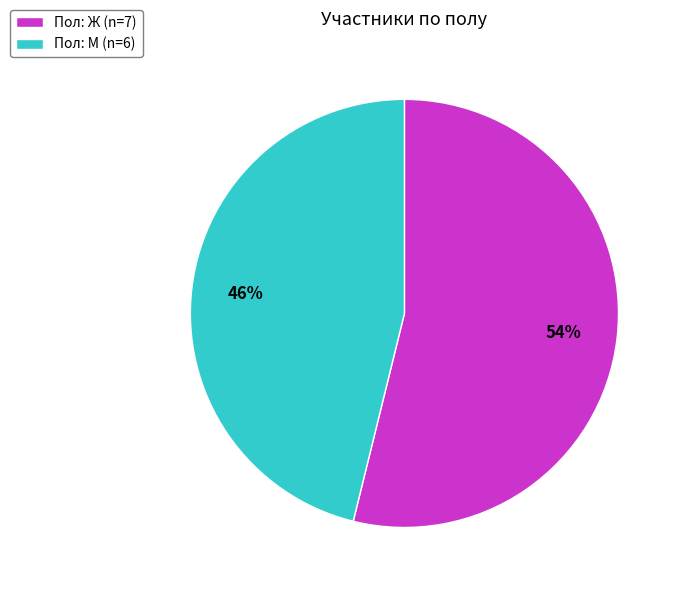

Rank the categories by value from lowest to highest.

Пол: М (n=6), Пол: Ж (n=7)